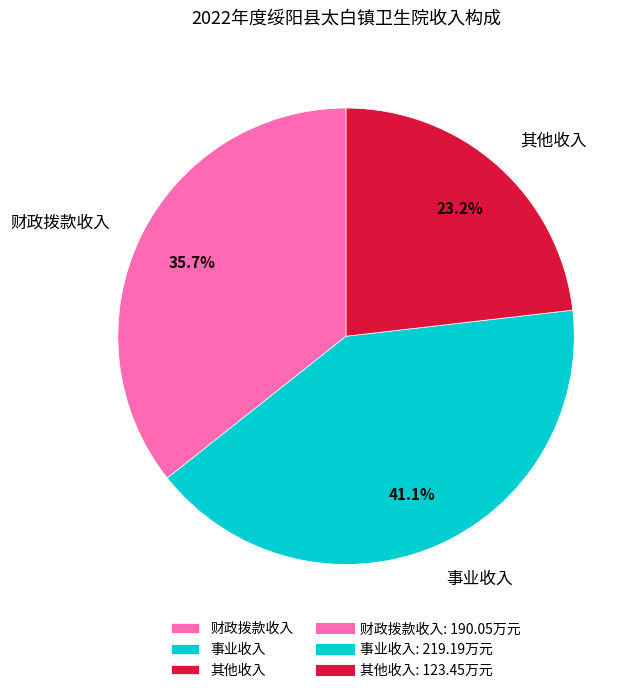

How much of the chart is everything except 其他收入?

76.8%